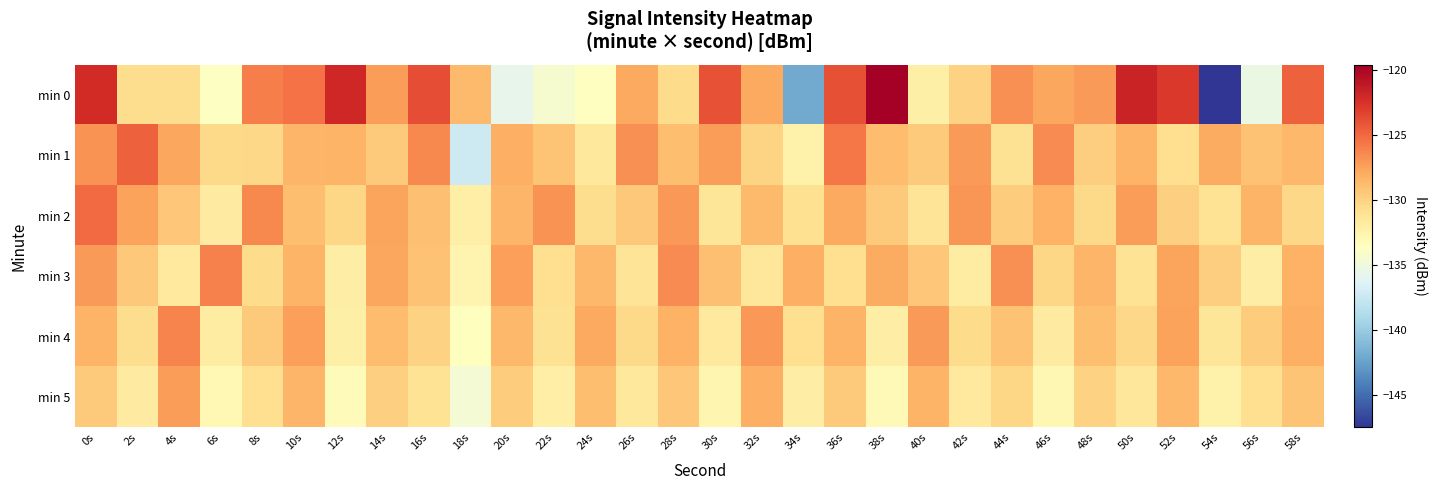

How many series are shown in this chart?

6